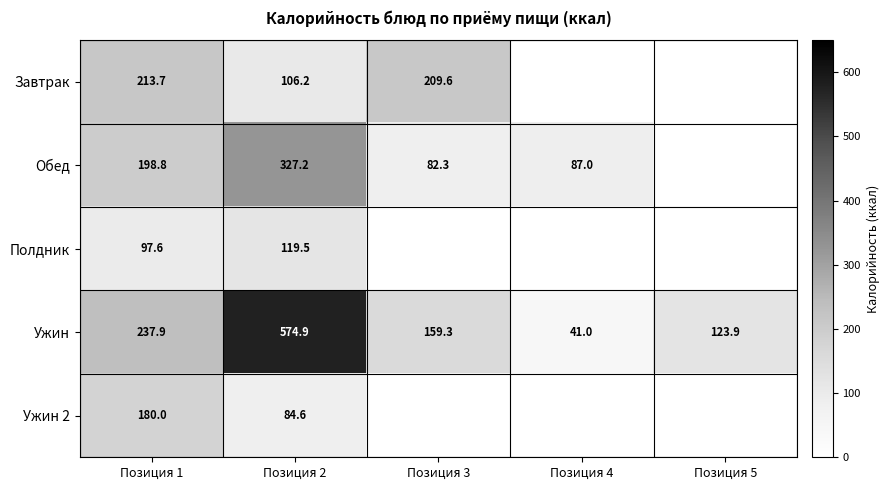

Between Позиция 2 and Позиция 3, which series saw the biggest shift?

Ужин